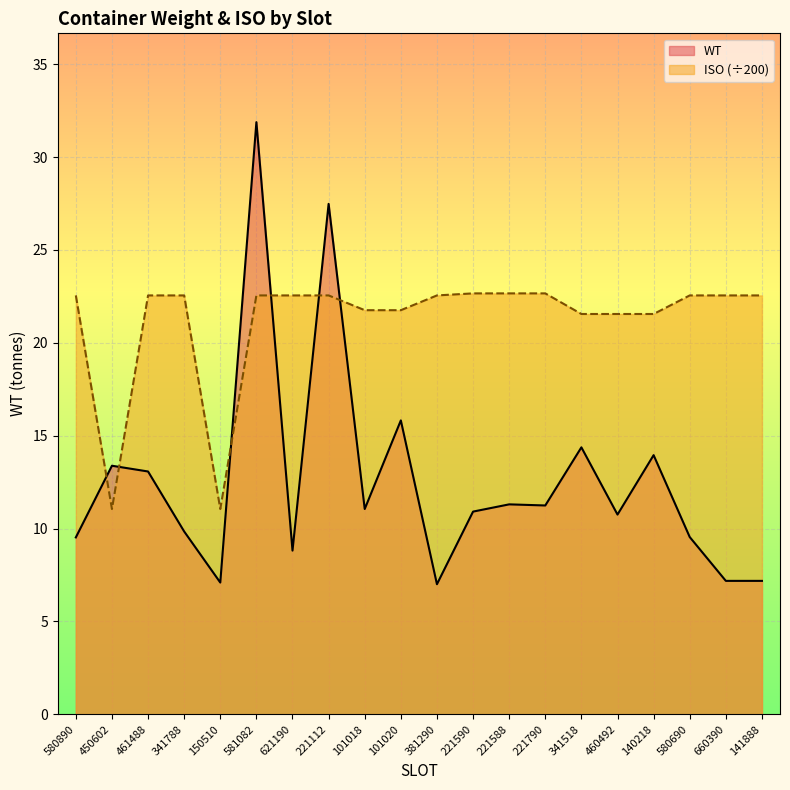

True or false: ISO has more than 2 points higher than both neighbors.

False